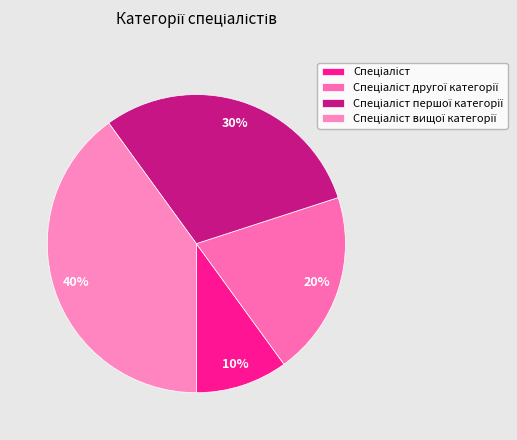

How many slices are in this pie chart?

4